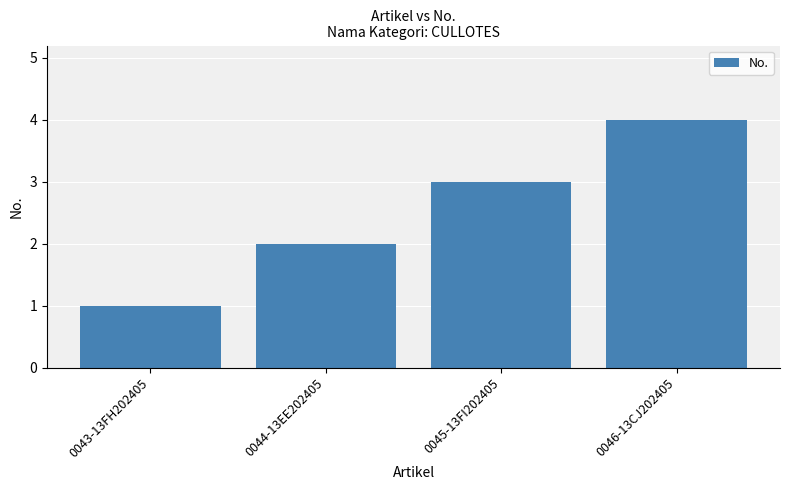

What is the difference between the second highest and minimum values?

2